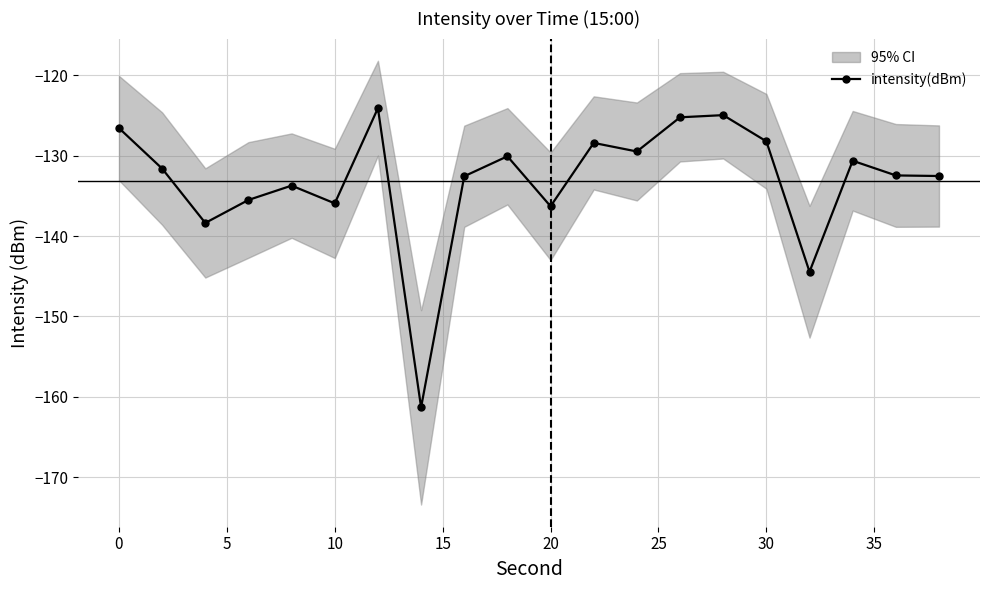

True or false: intensity(dBm) has more than 2 points higher than both neighbors.

True